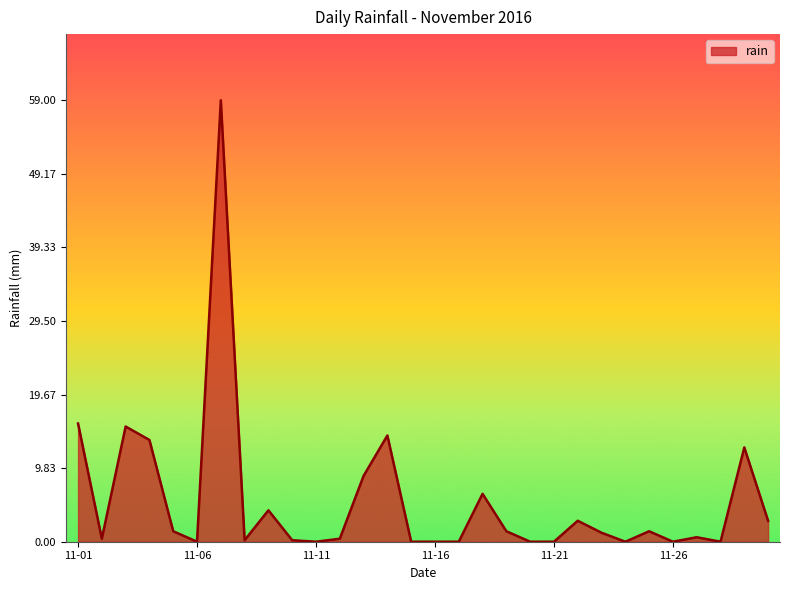

What is the greatest value displayed?

59.0